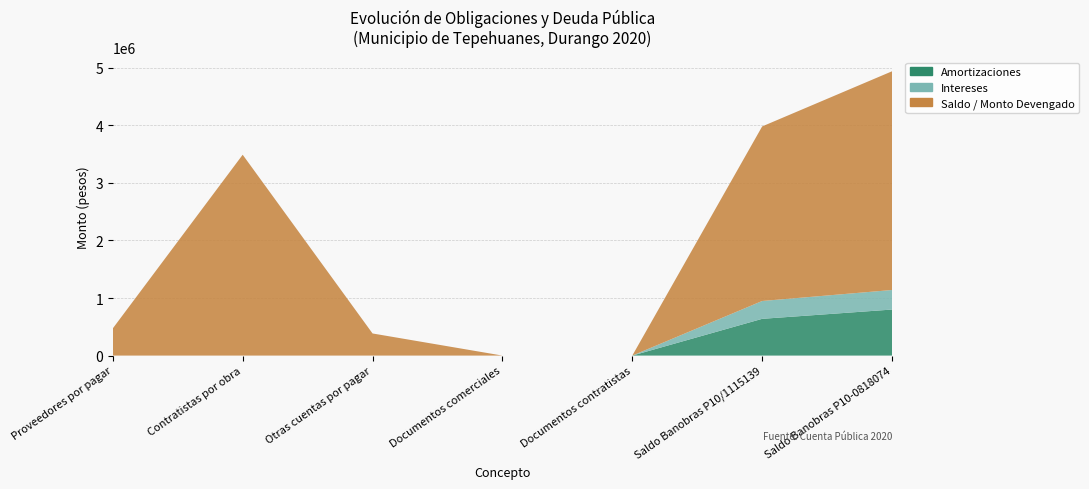

Reading left to right, what are all the values shown in this chart?

Amortizaciones: Proveedores por pagar=0.0	Contratistas por obra=0.0	Otras cuentas por pagar=0.0	Documentos comerciales=0.0	Documentos contratistas=0.0	Saldo Banobras P10/1115139=638529.2	Saldo Banobras P10-0818074=800000.0
Intereses: Proveedores por pagar=0.0	Contratistas por obra=0.0	Otras cuentas por pagar=0.0	Documentos comerciales=0.0	Documentos contratistas=0.0	Saldo Banobras P10/1115139=310017.8	Saldo Banobras P10-0818074=339525.5
Saldo / Monto Devengado: Proveedores por pagar=472476.5	Contratistas por obra=3489613.8	Otras cuentas por pagar=384275.0	Documentos comerciales=0.0	Documentos contratistas=0.0	Saldo Banobras P10/1115139=3033014.0	Saldo Banobras P10-0818074=3800000.0